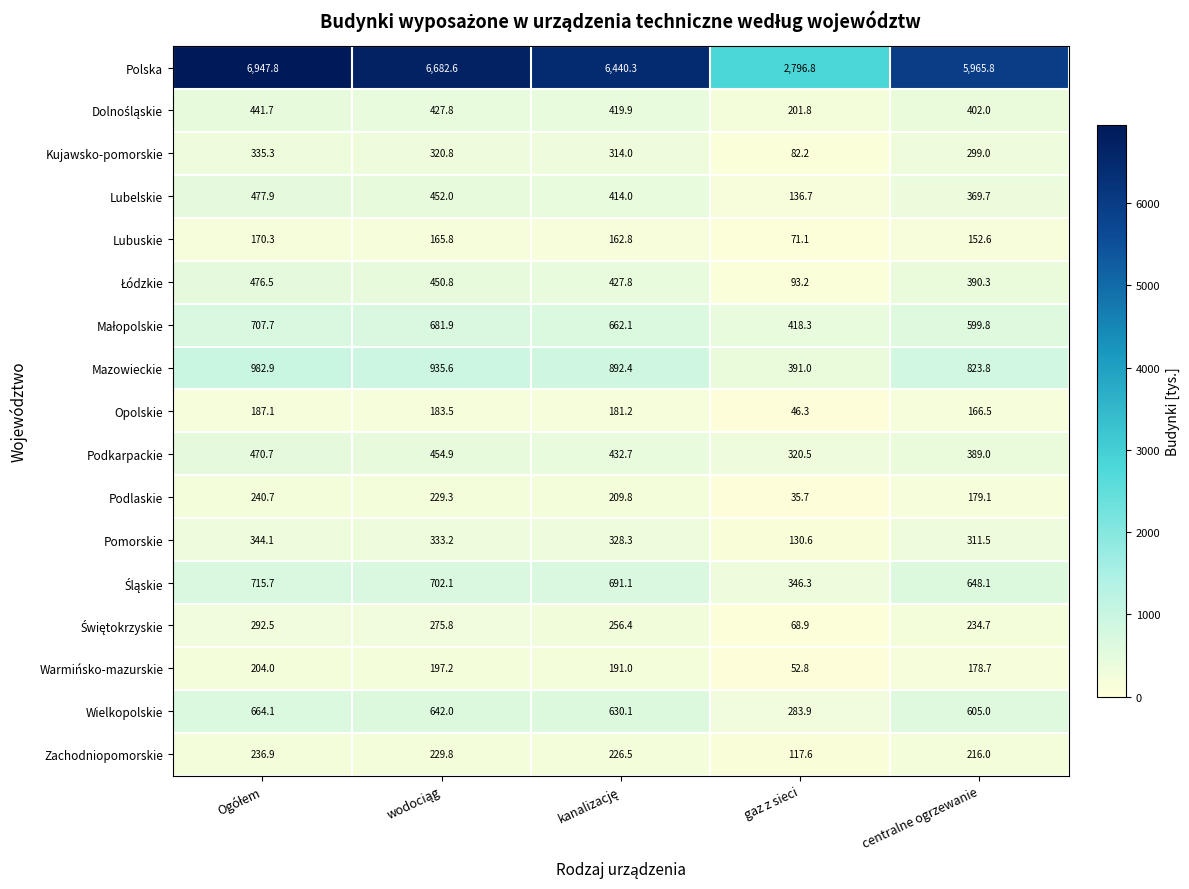

Read the Lubelskie value at centralne ogrzewanie.

369.7